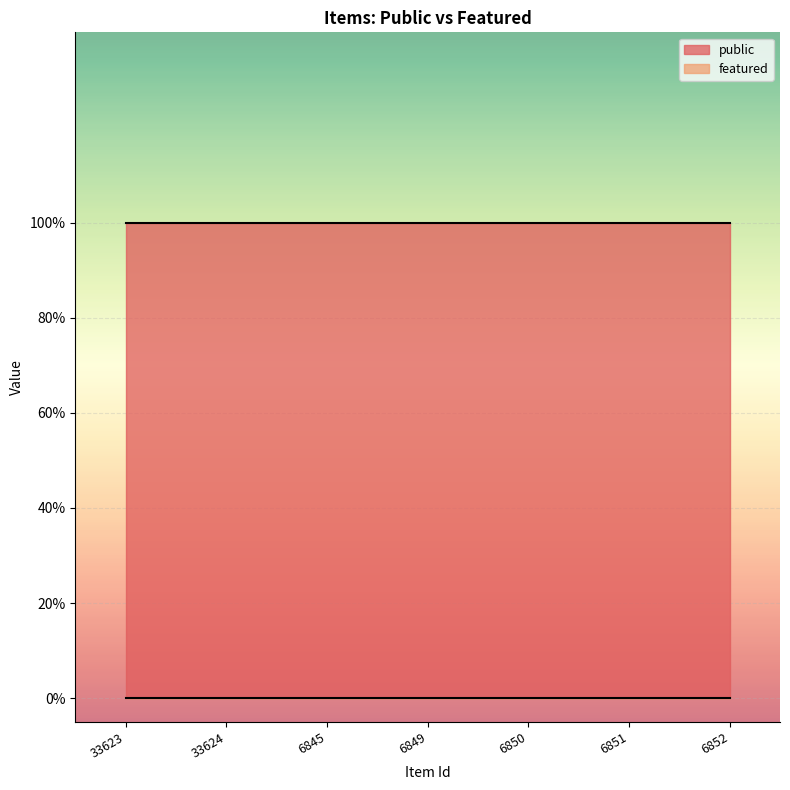

Which label corresponds to the largest value in the chart?

33623